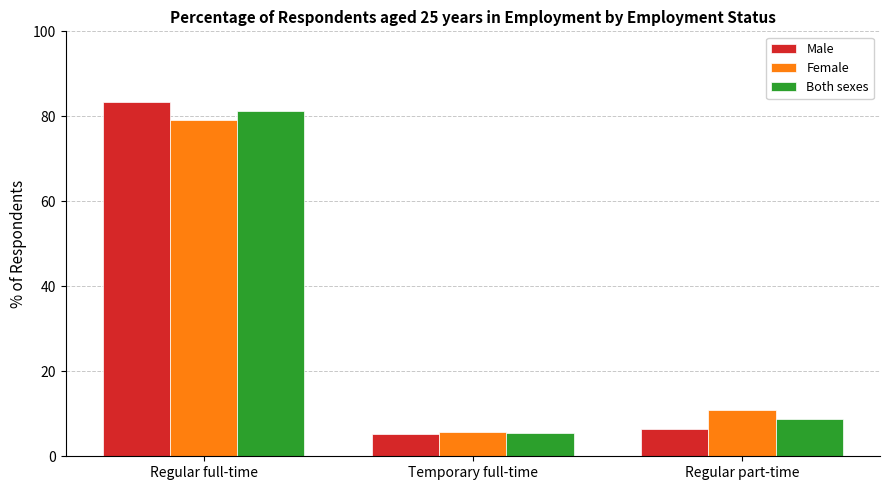

Is the value of Both sexes at Regular part-time greater than the value of Female at Regular part-time?

No